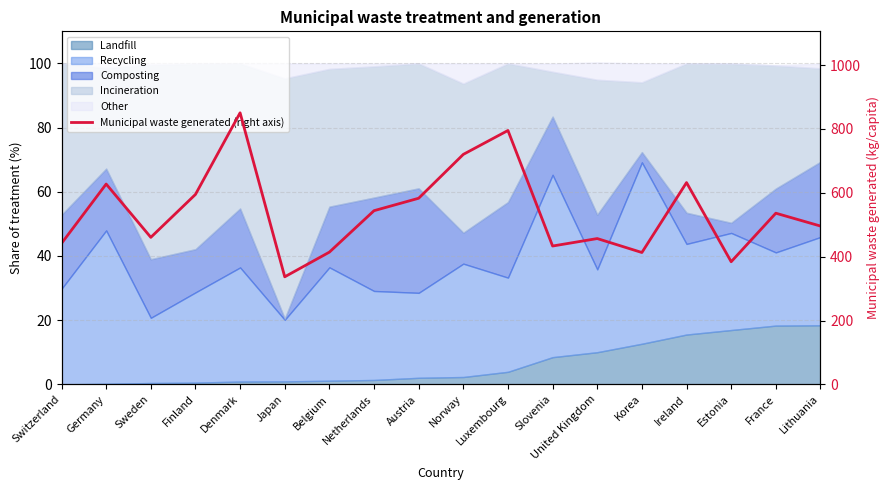

What is the difference between the second highest and minimum values?

458.3